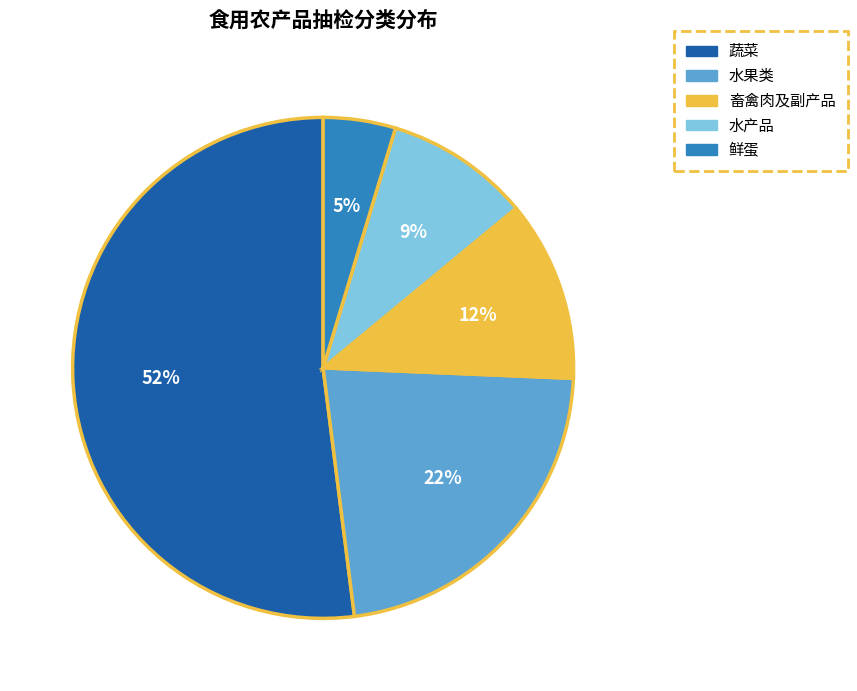

Is it true that 畜禽肉及副产品 is 2% of the pie?

False